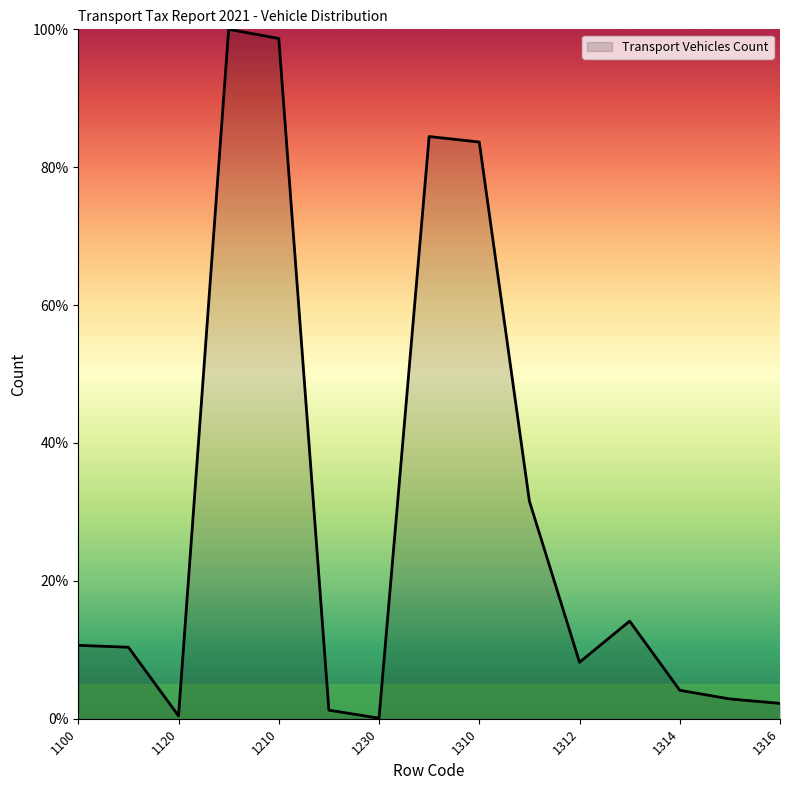

How many distinct data groups are displayed?

1